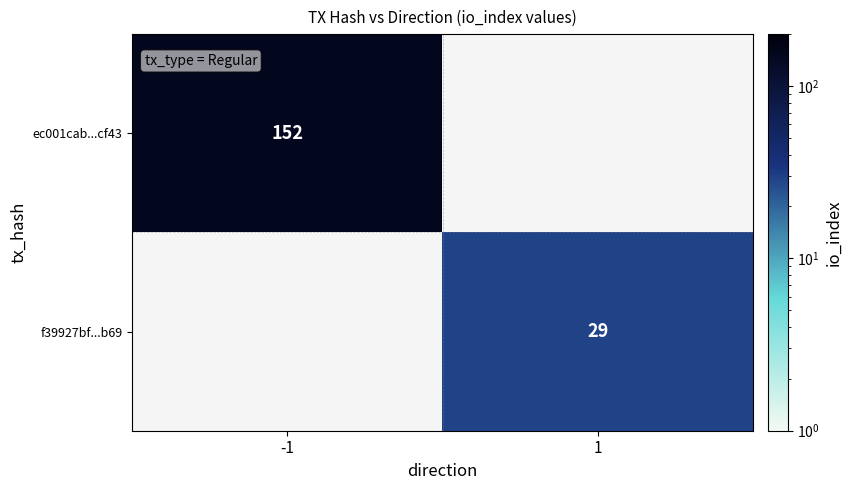

The f39927bf...b69 series shows 8 at 1. True or false?

False